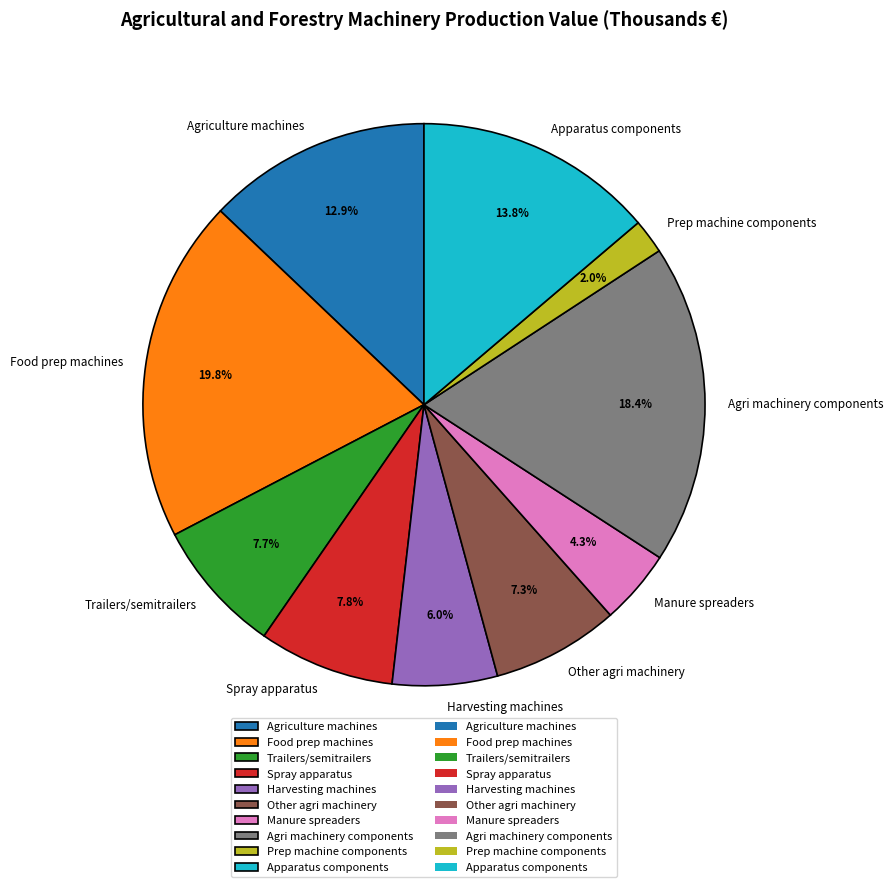

To the nearest percent, what is the average slice percentage?

10%